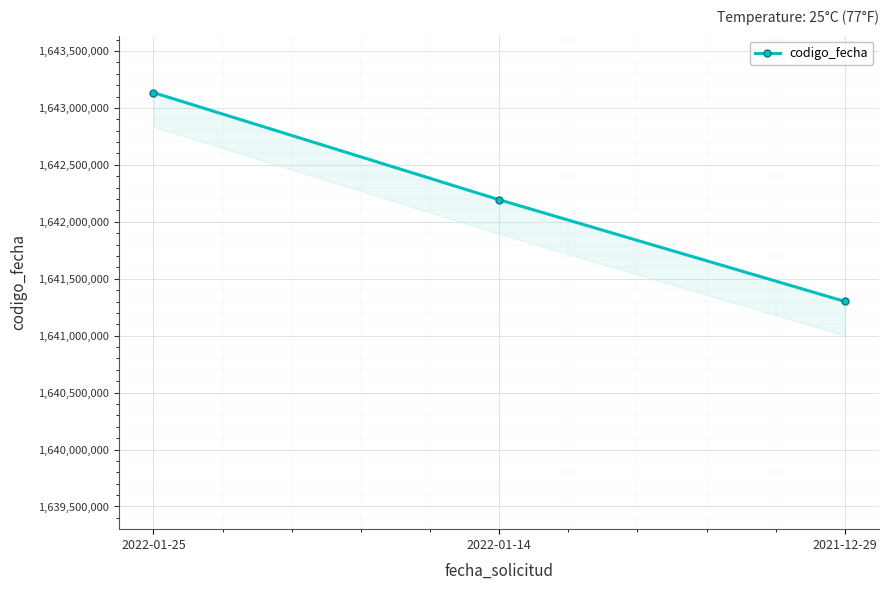

What is the ratio of the value at 2022-01-14 to the value at 2022-01-25?

1.0